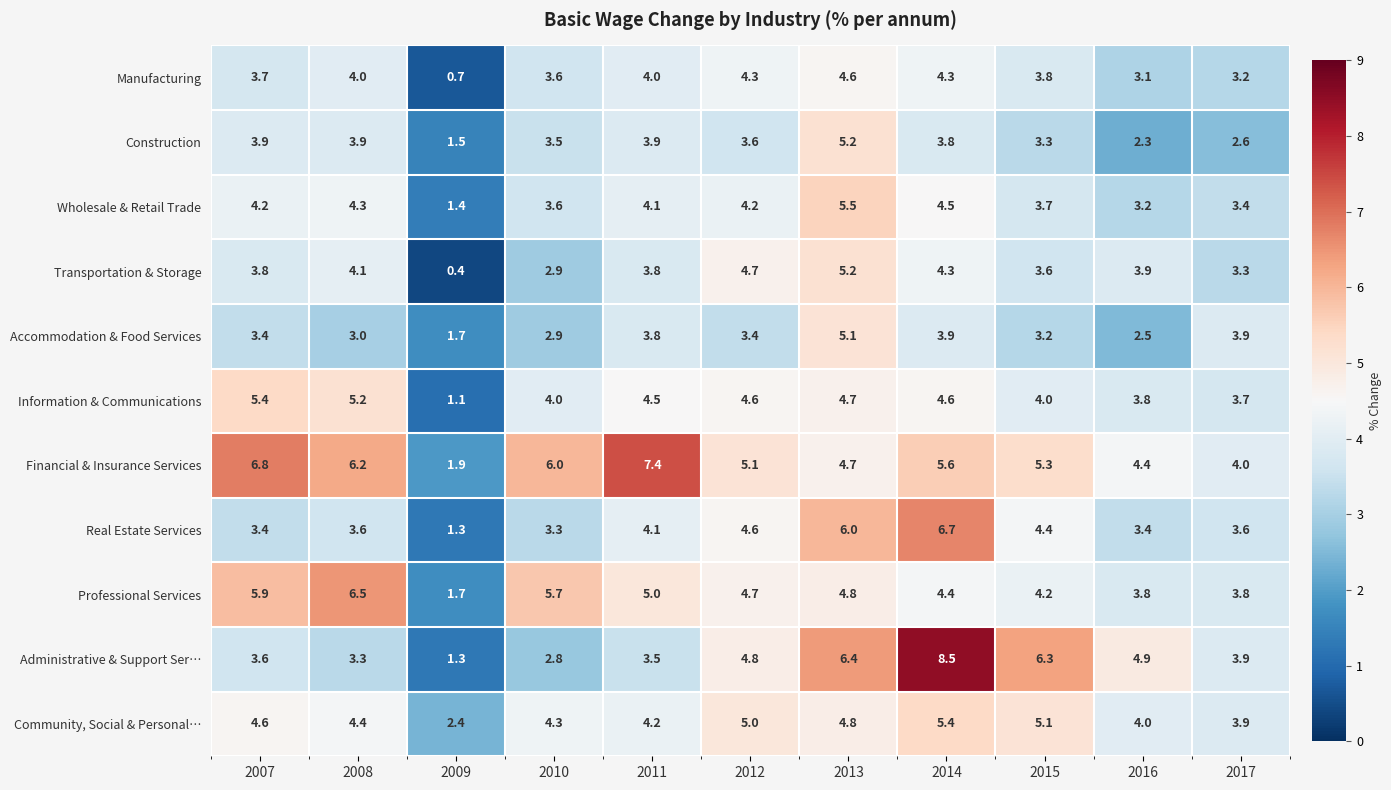

What is the smallest value displayed?

0.4